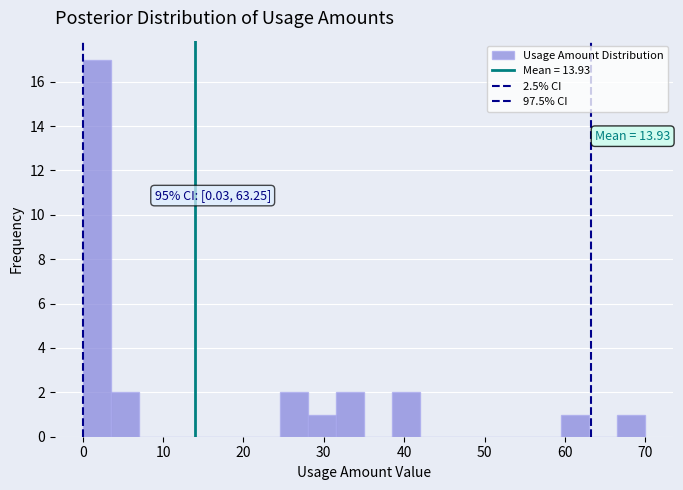

Read against the x-axis, roughly where is the centre of the tallest bar?

2